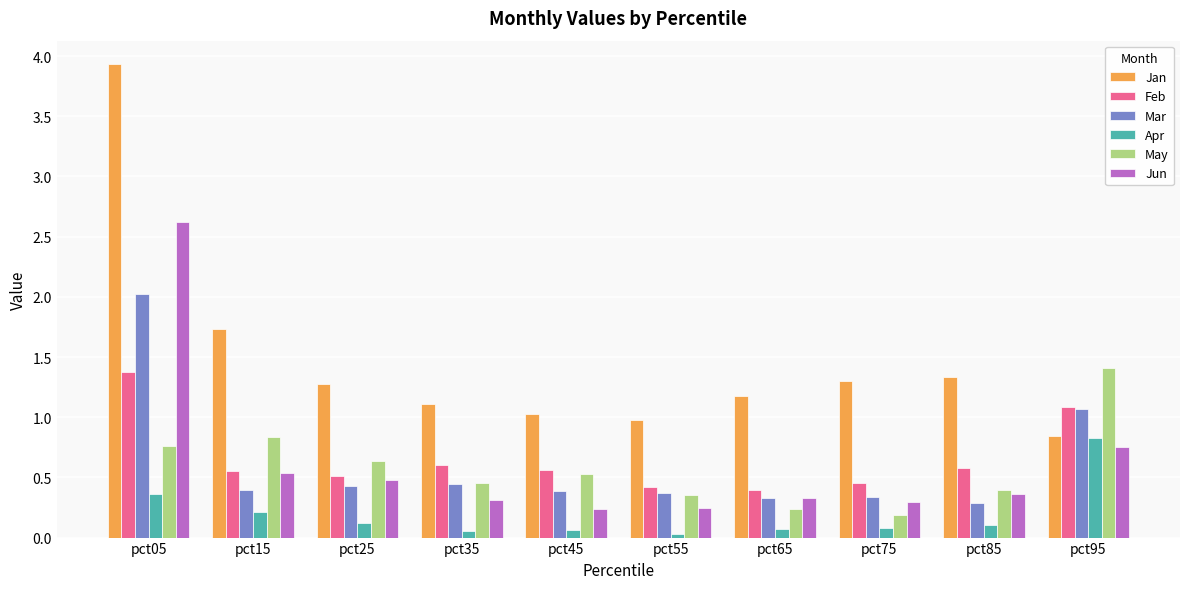

Which category has the highest value in the Jan series?

pct05